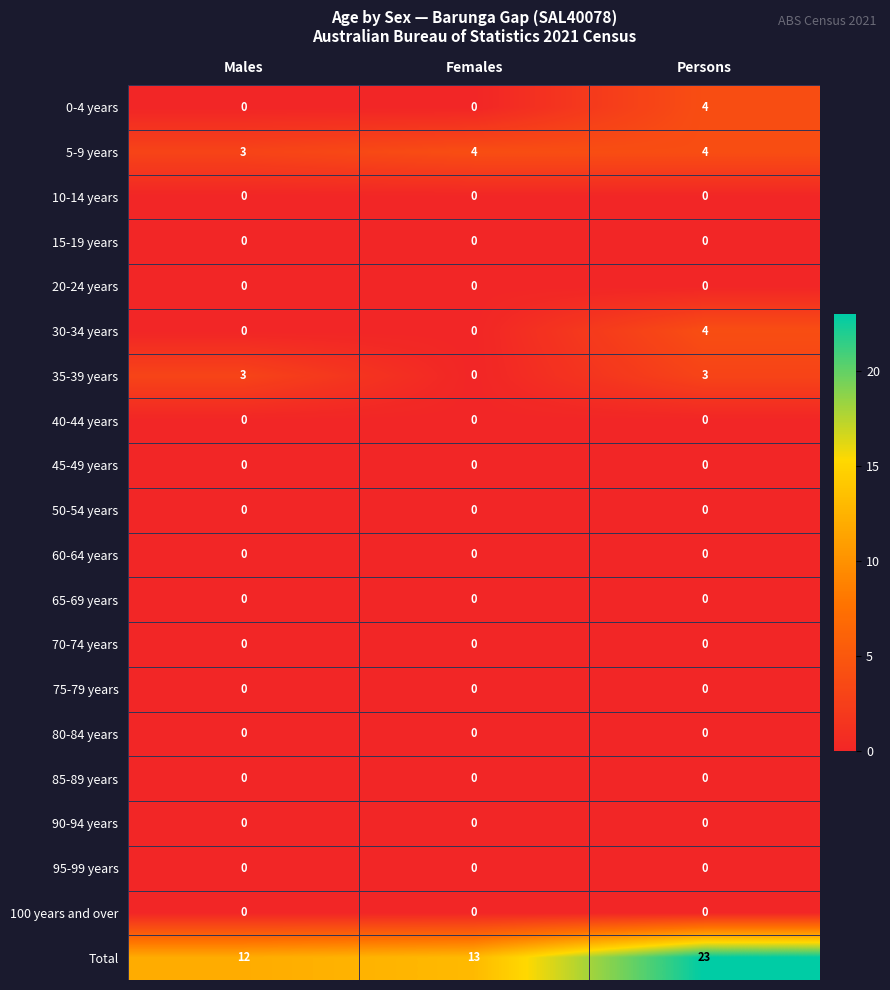

What is the total value across all series at Females?

17